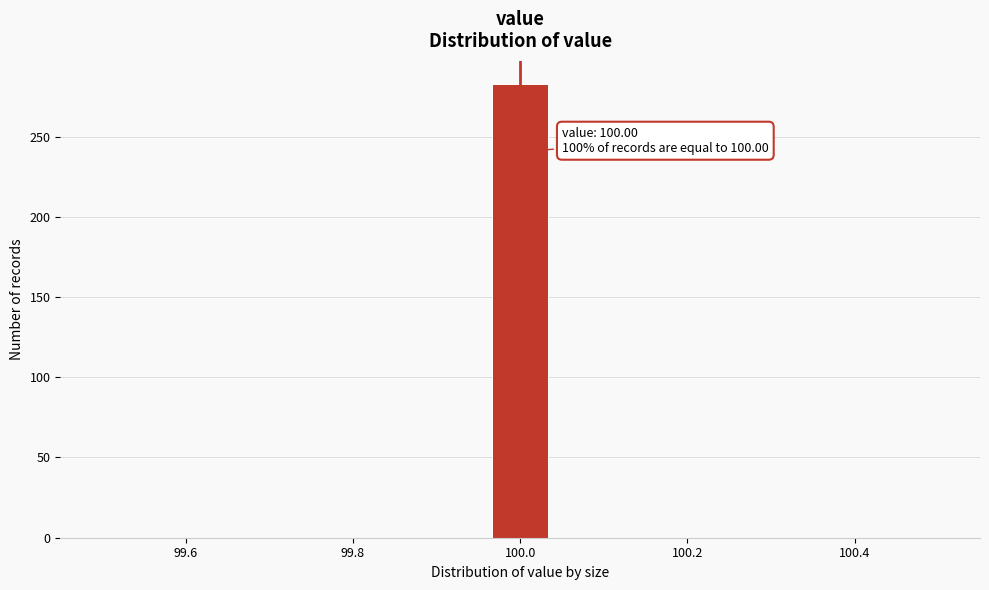

Around what value on the x-axis is the tallest bar? Give the approximate position of its centre, as read against the axis.

100.00